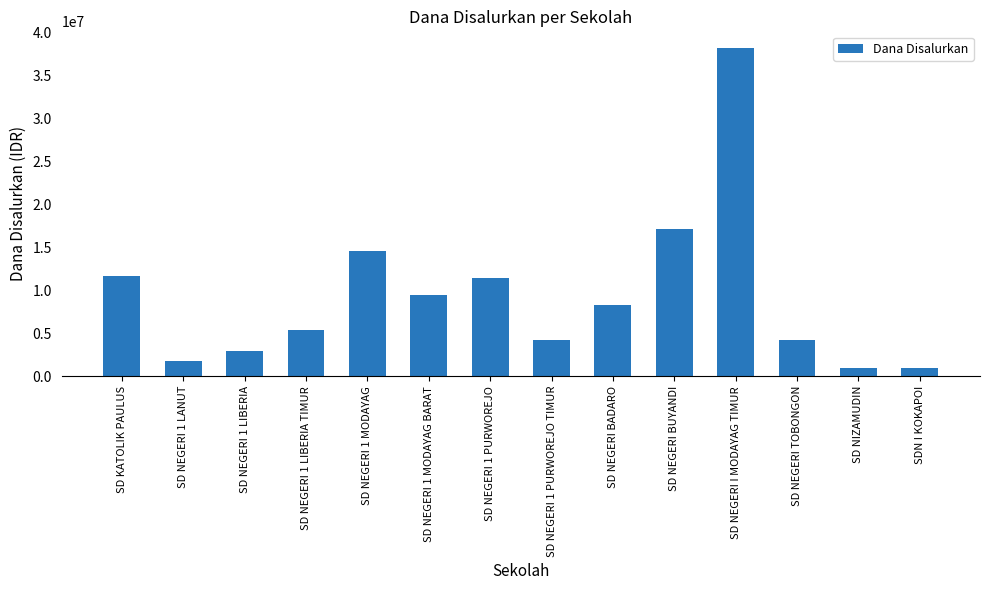

Which label corresponds to the largest value in the chart?

SD NEGERI I MODAYAG TIMUR